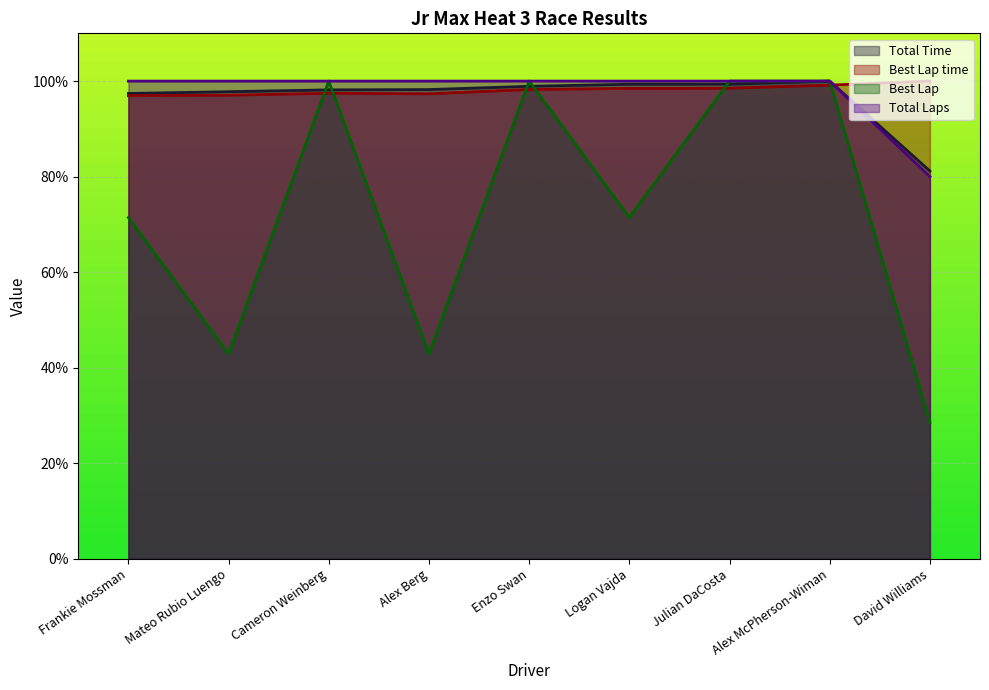

How many lines are shown in the chart?

4